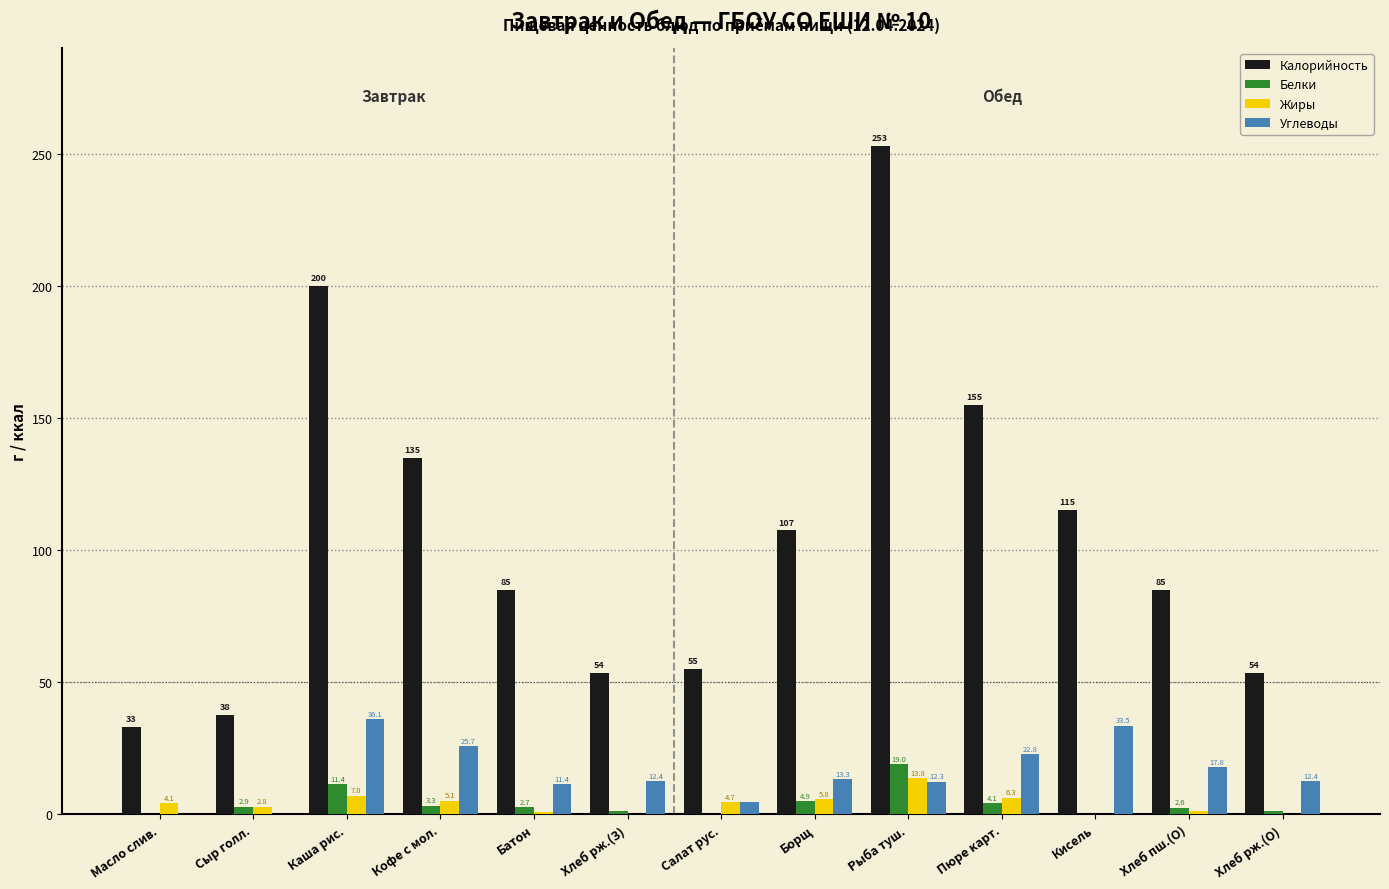

What is the sum of the Жиры values at Батон and Каша рис.?

7.8